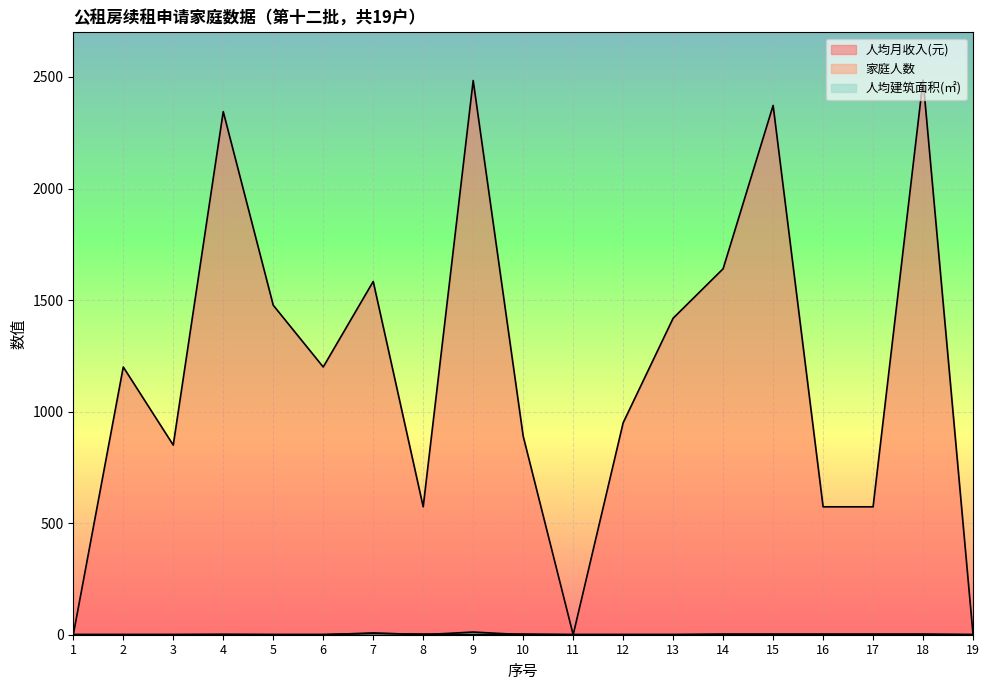

What is the difference between the highest and lowest values at 10?

890.0